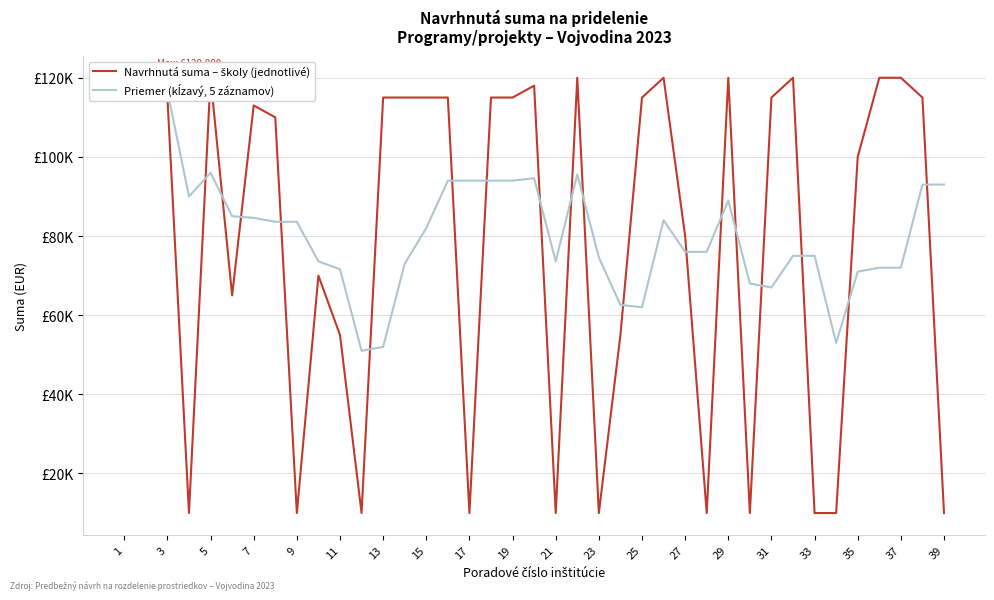

True or false: Navrhnutá suma – školy (jednotlivé) has a value of 78443.9 at 3.

False